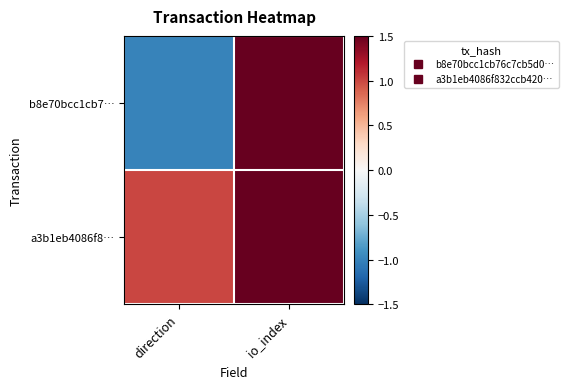

Reading left to right, list all the values displayed in this chart.

b8e70bcc1cb7…: direction=-1	io_index=6
a3b1eb4086f8…: direction=1	io_index=42